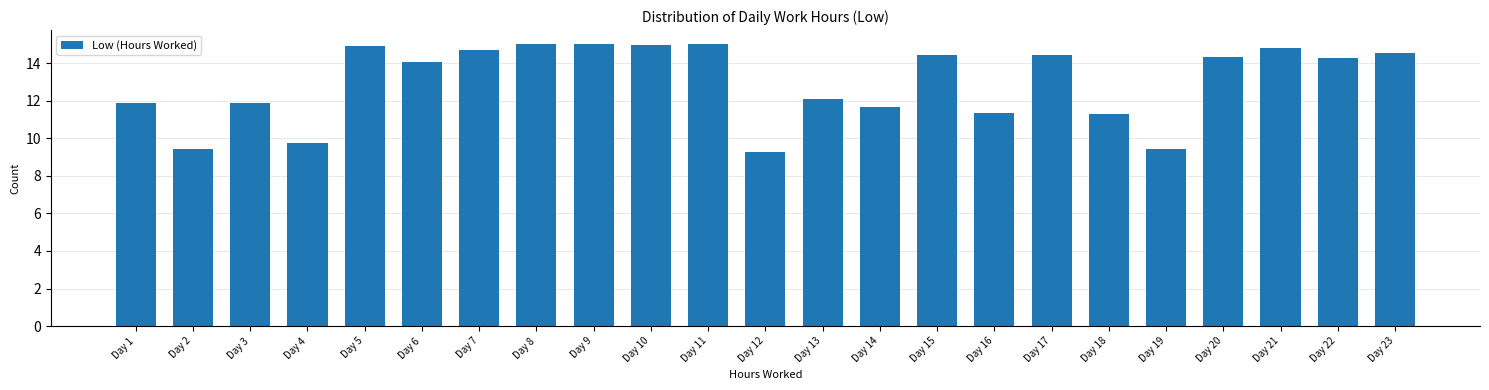

The chart shows a value of 11.9 at Day 1. True or false?

True